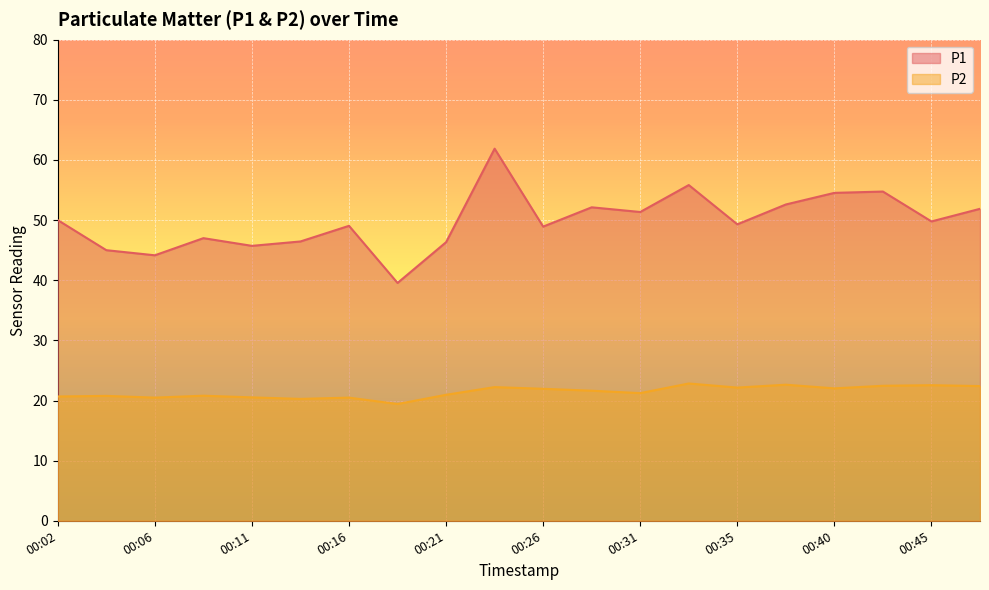

Rank the series at 00:16 from lowest to highest value.

P2, P1